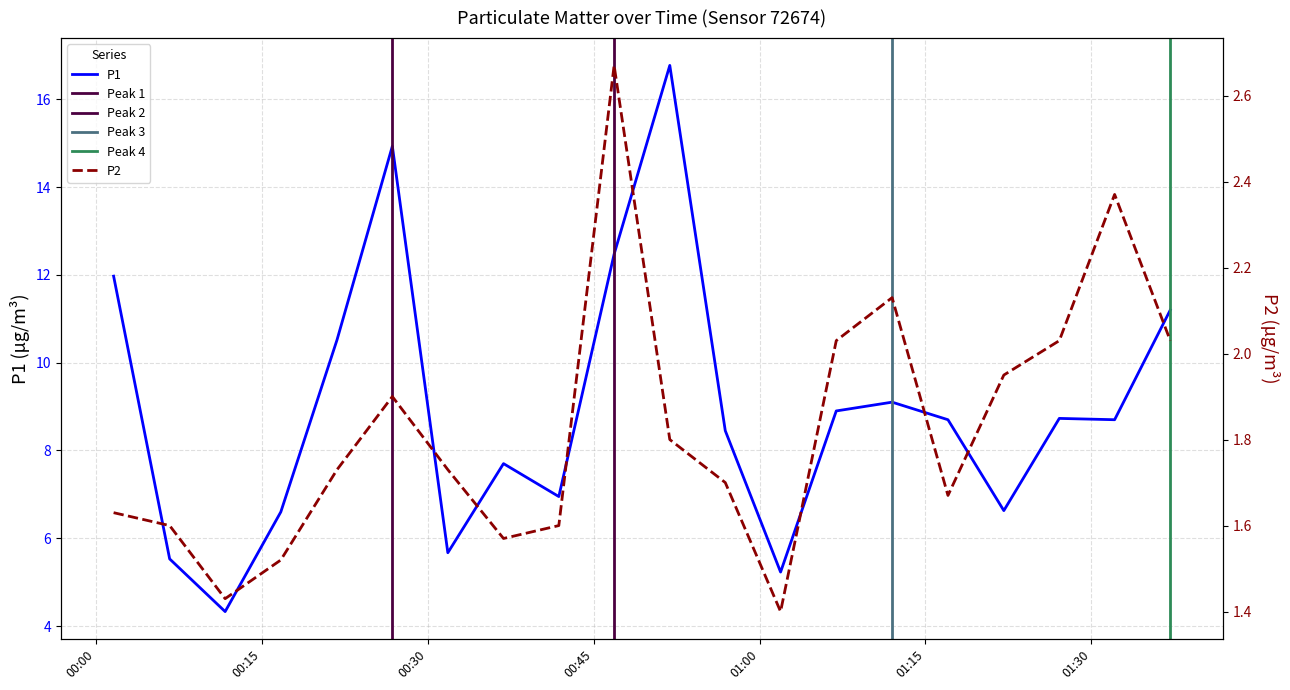

Does the chart have visible grid lines?

Yes